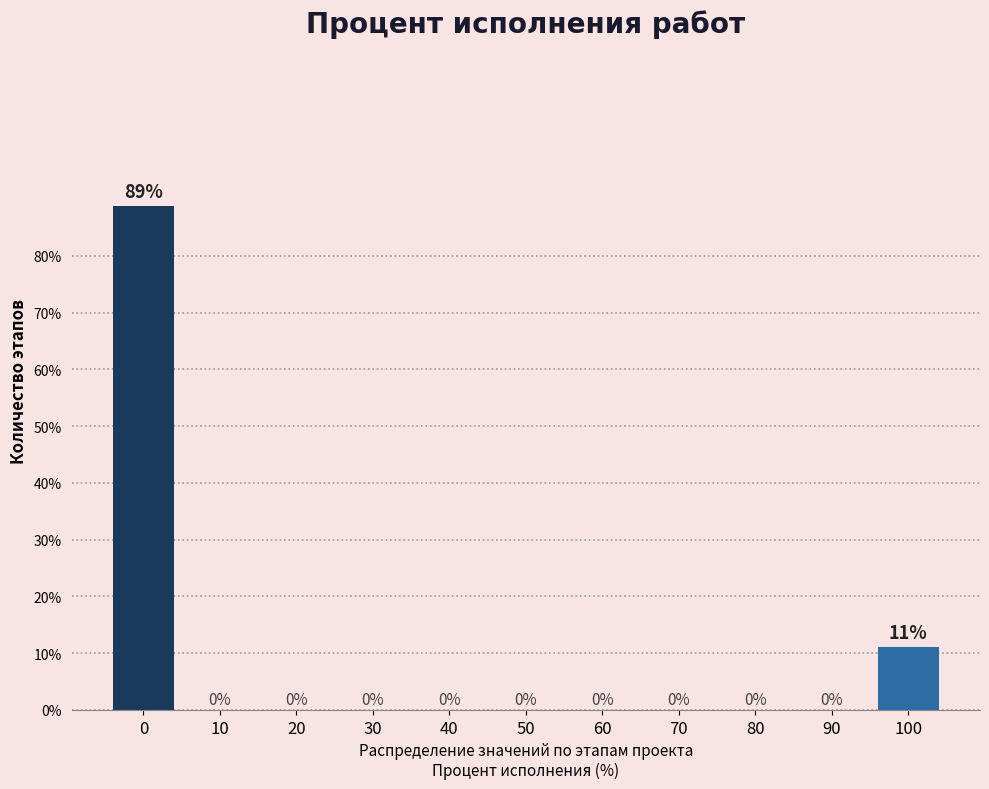

At which label is the value closest to 44?

100